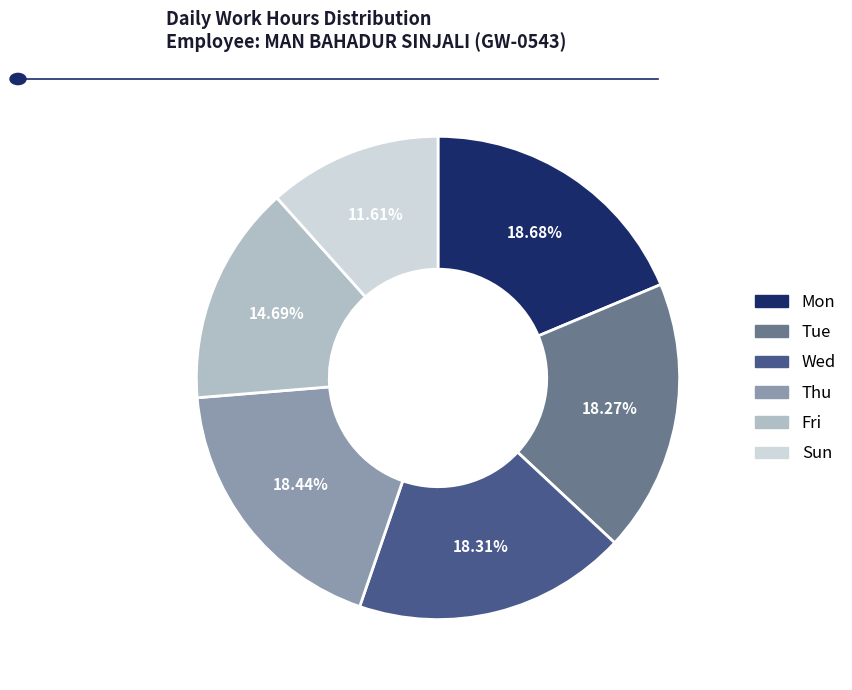

To the nearest percent, what portion does Thu represent?

18%